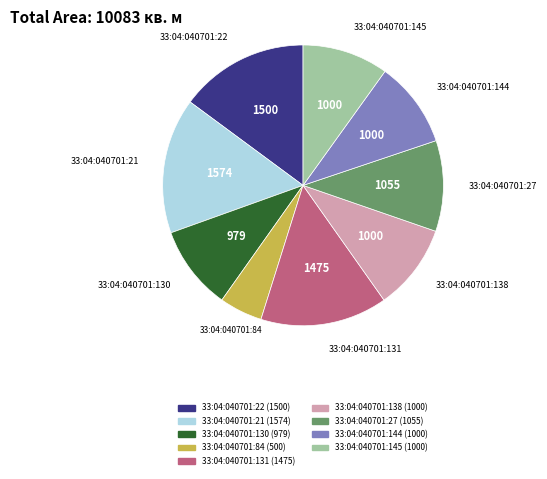

Is the sum of 33:04:040701:144 and 33:04:040701:21 greater than half?

No